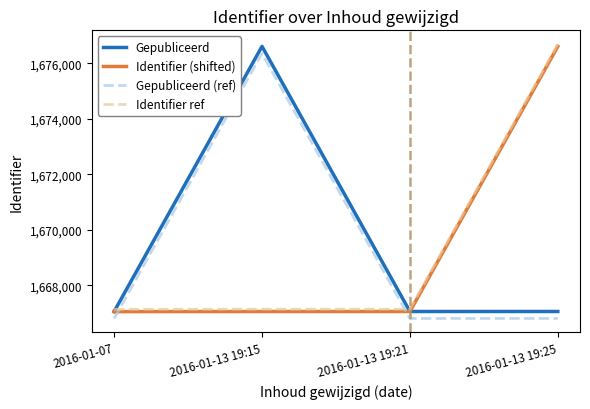

What is the difference between the highest and lowest values at 2016-01-13 19:25?

9884.9